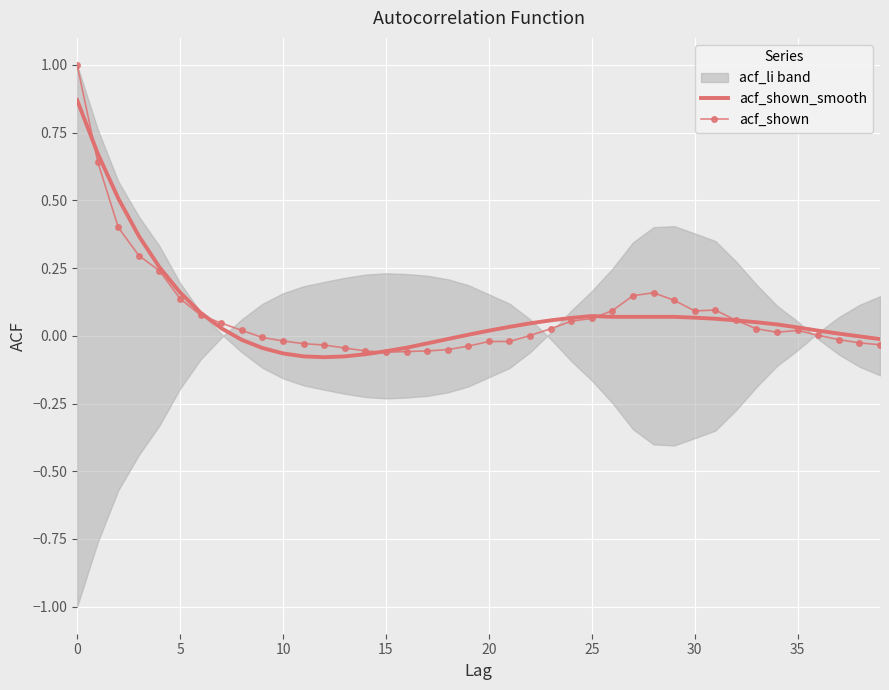

How many lines are shown in the chart?

2